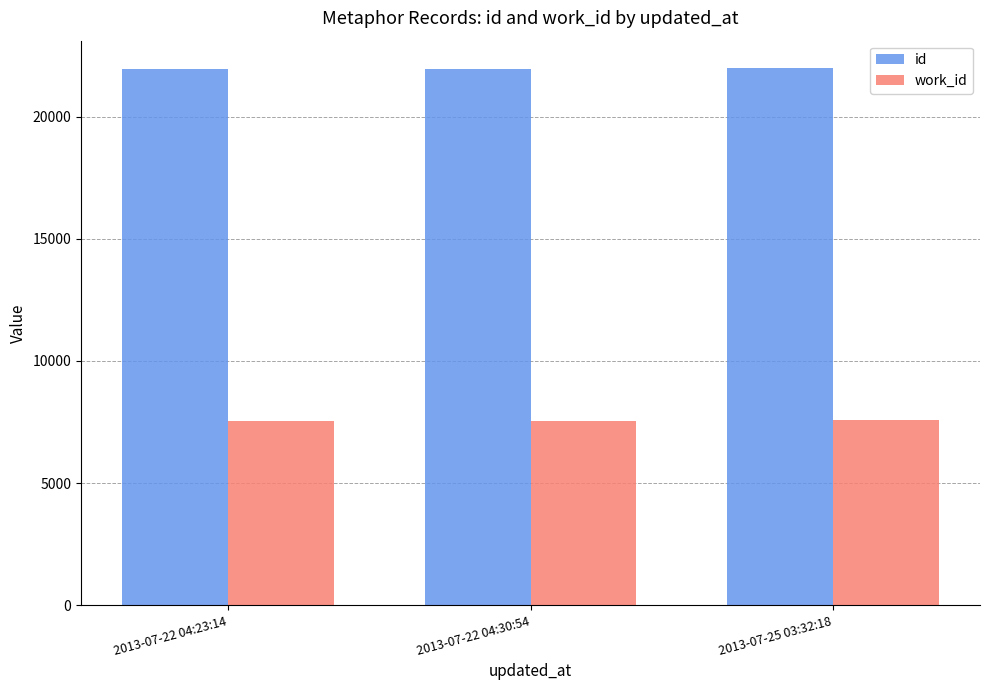

List the series in order of their peak value, lowest first.

work_id, id